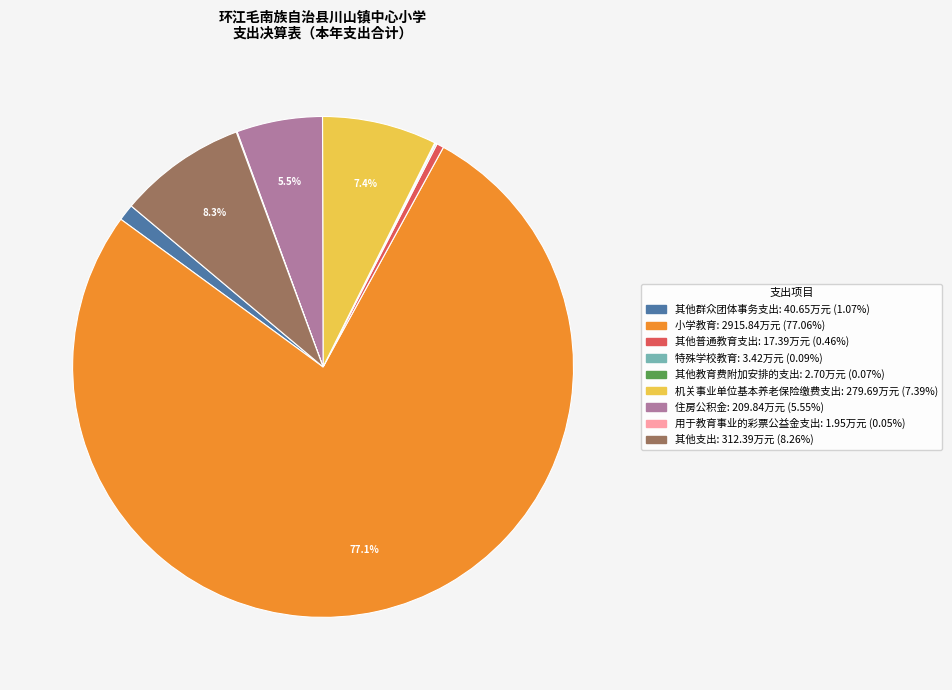

Does 小学教育 represent more than half of the total?

Yes